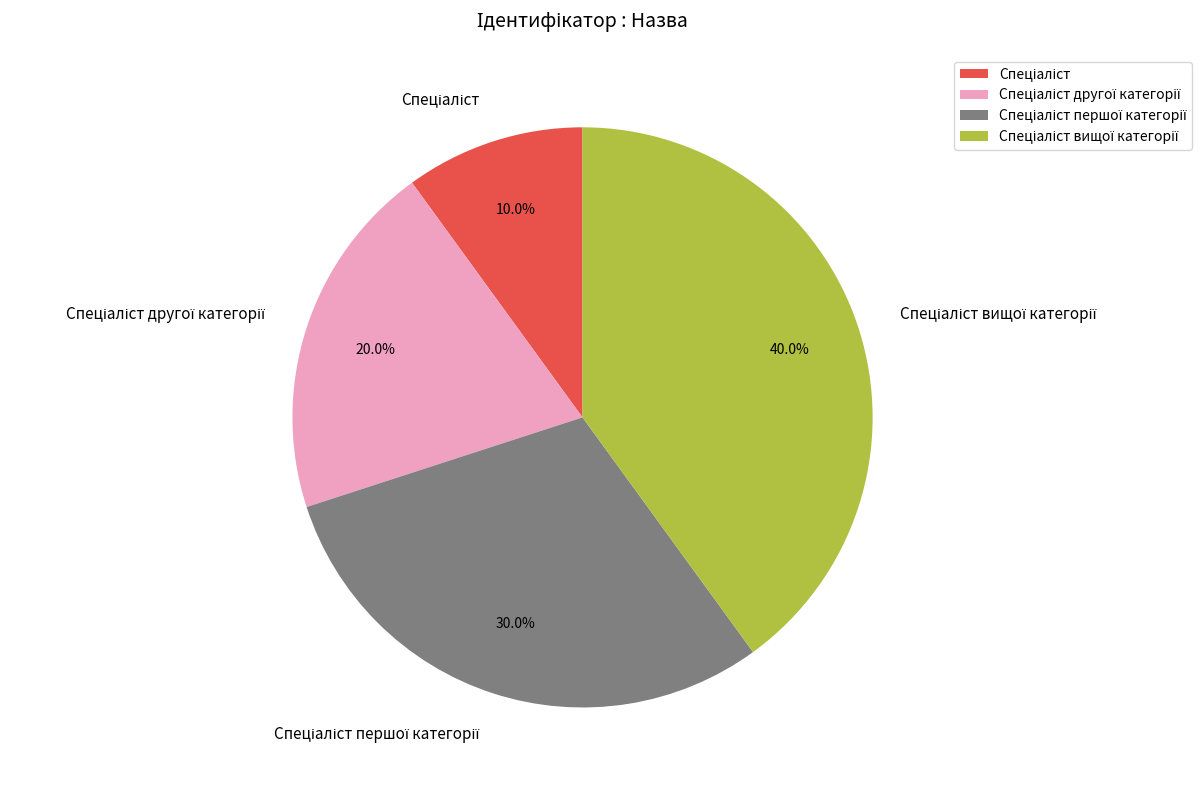

Is there any slice that represents more than half of the pie?

No